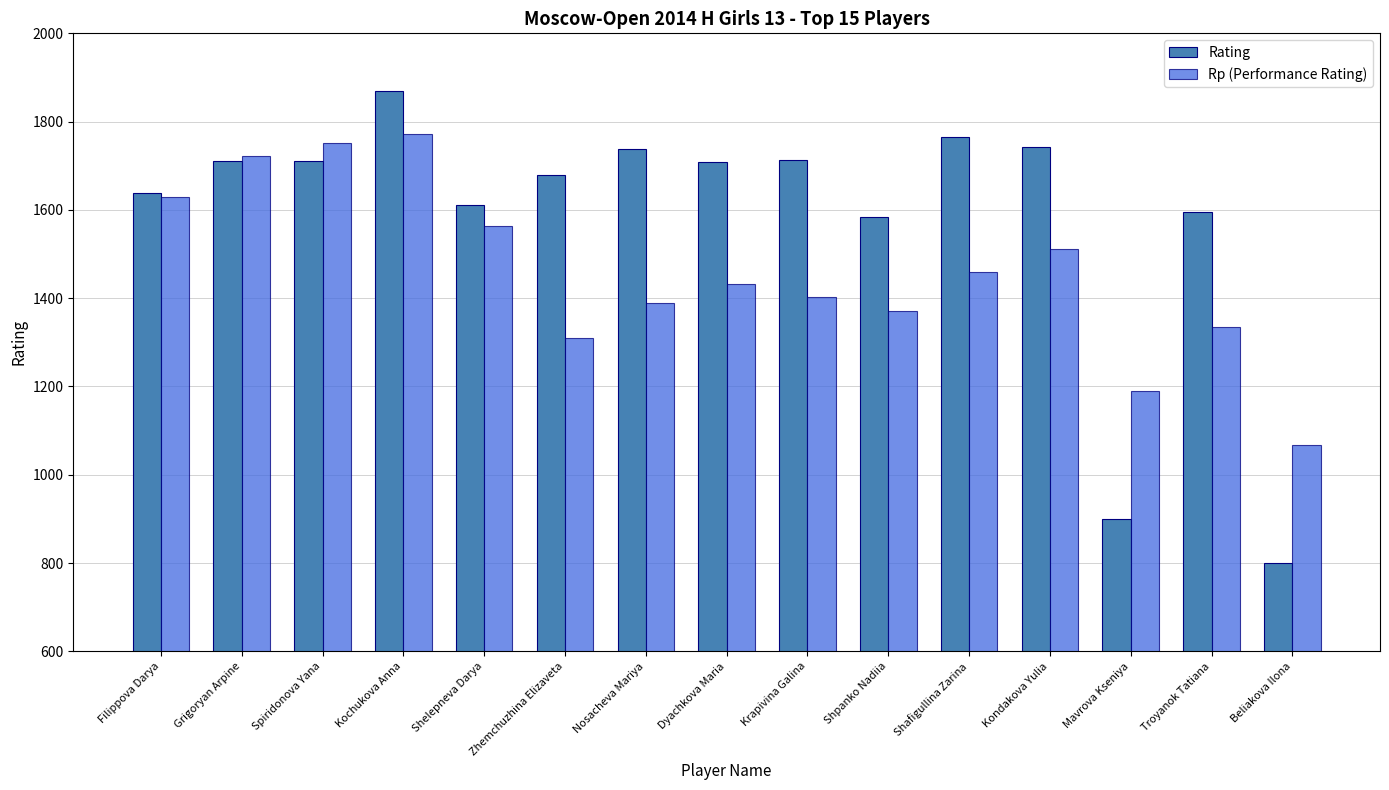

What are all the series names shown in the legend?

Rating, Rp (Performance Rating)